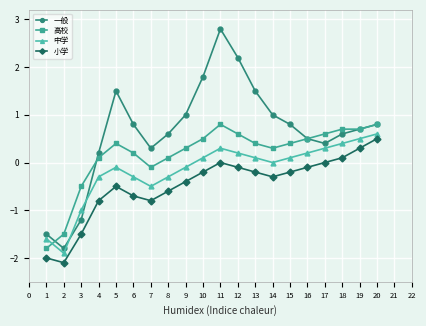

What is the sum of the 小学 values at 4 and 6?

-1.5